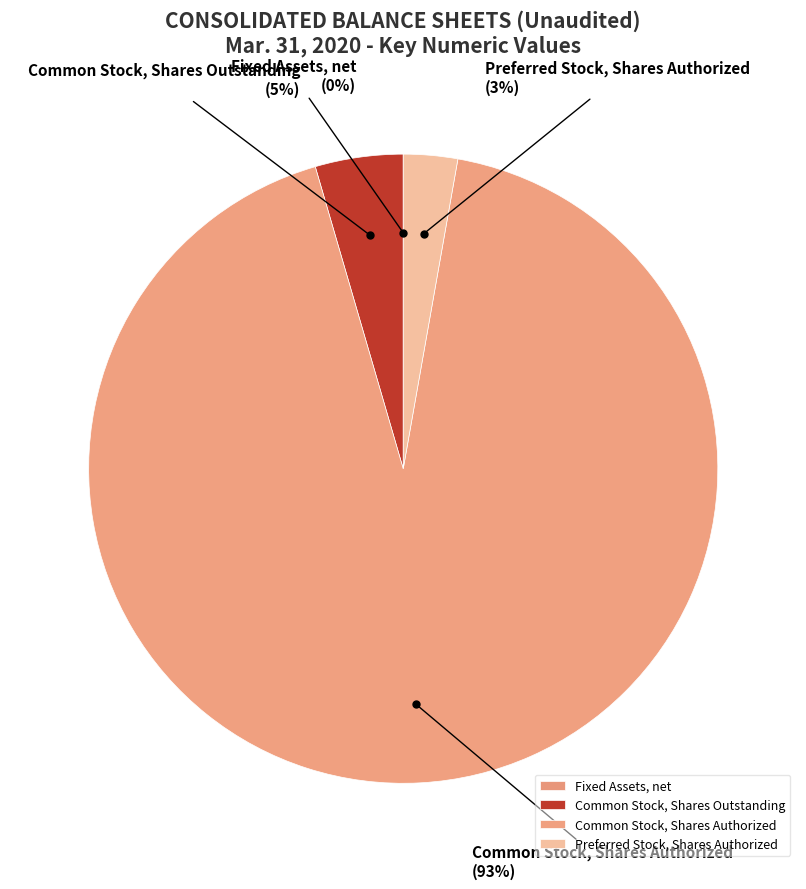

What percentage is the Common Stock, Shares Outstanding slice, to the nearest percent?

5%